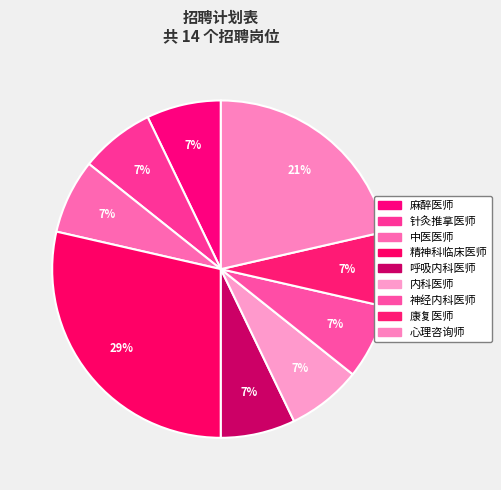

Which slice is the smallest?

麻醉医师